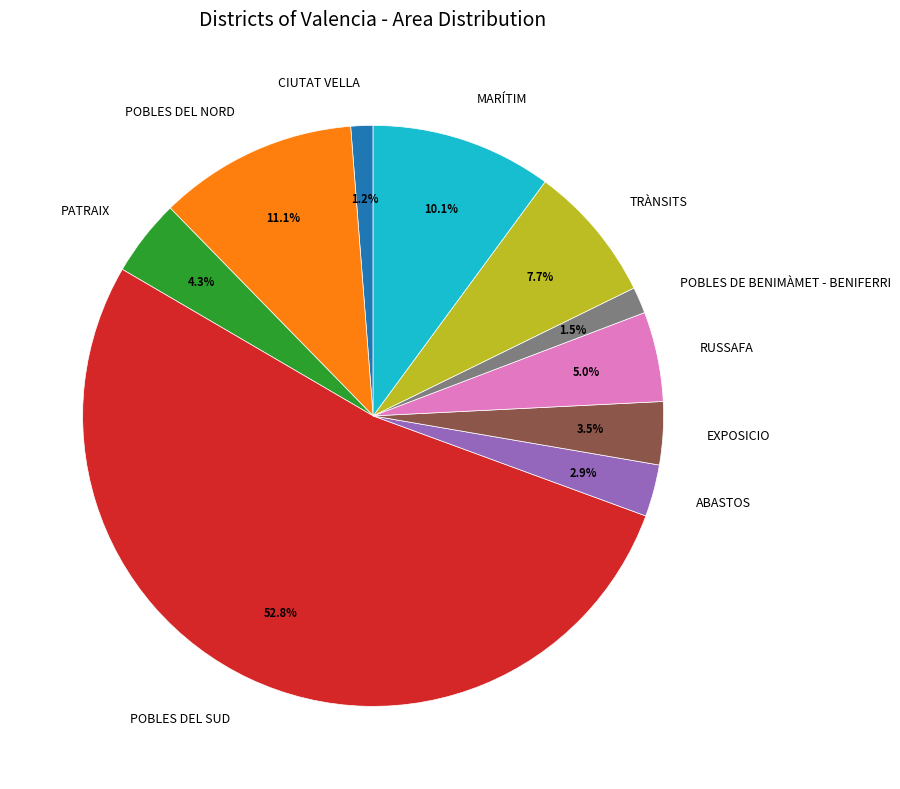

Does RUSSAFA represent more than half of the total?

No